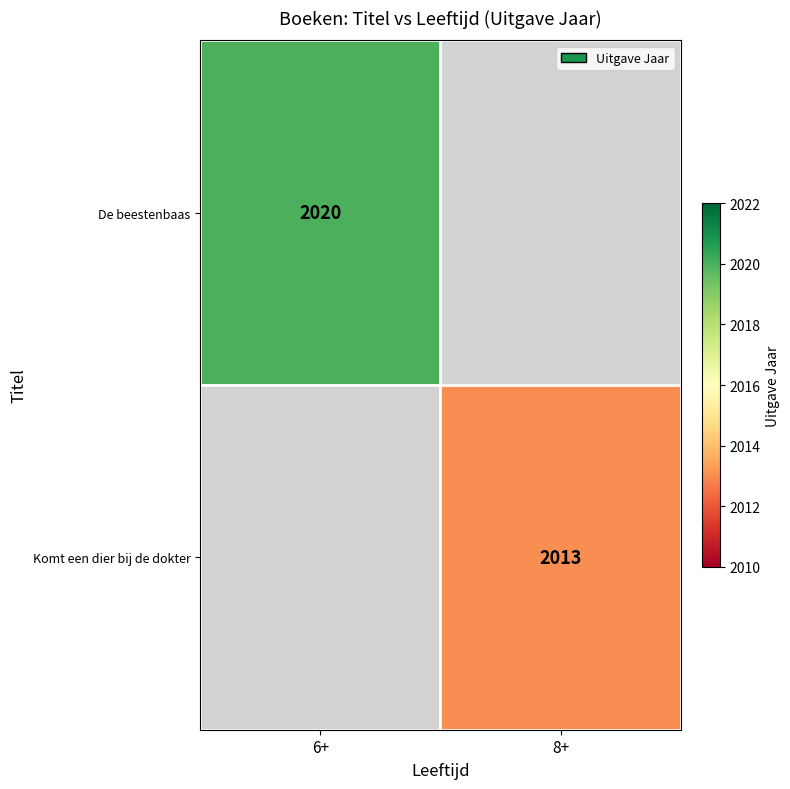

The Komt een dier bij de dokter series shows 2013 at 8+. True or false?

True